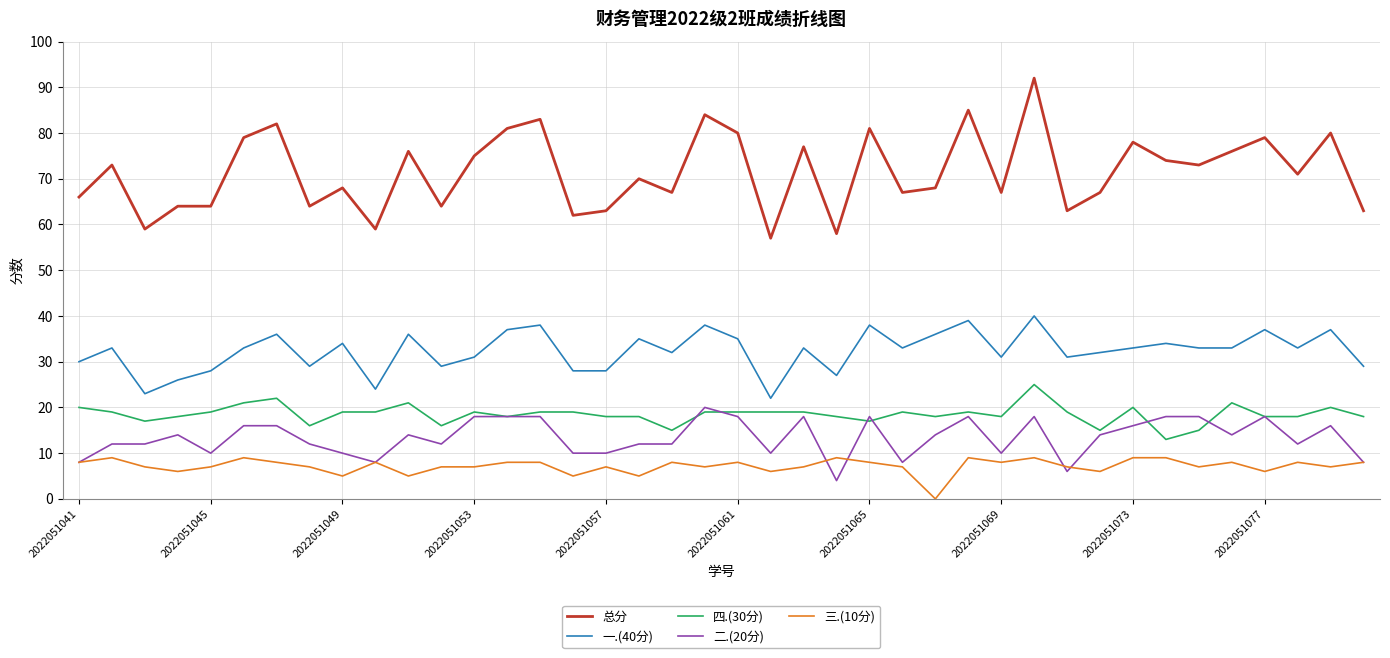

What is the average value of the 一.(40分) series?

32